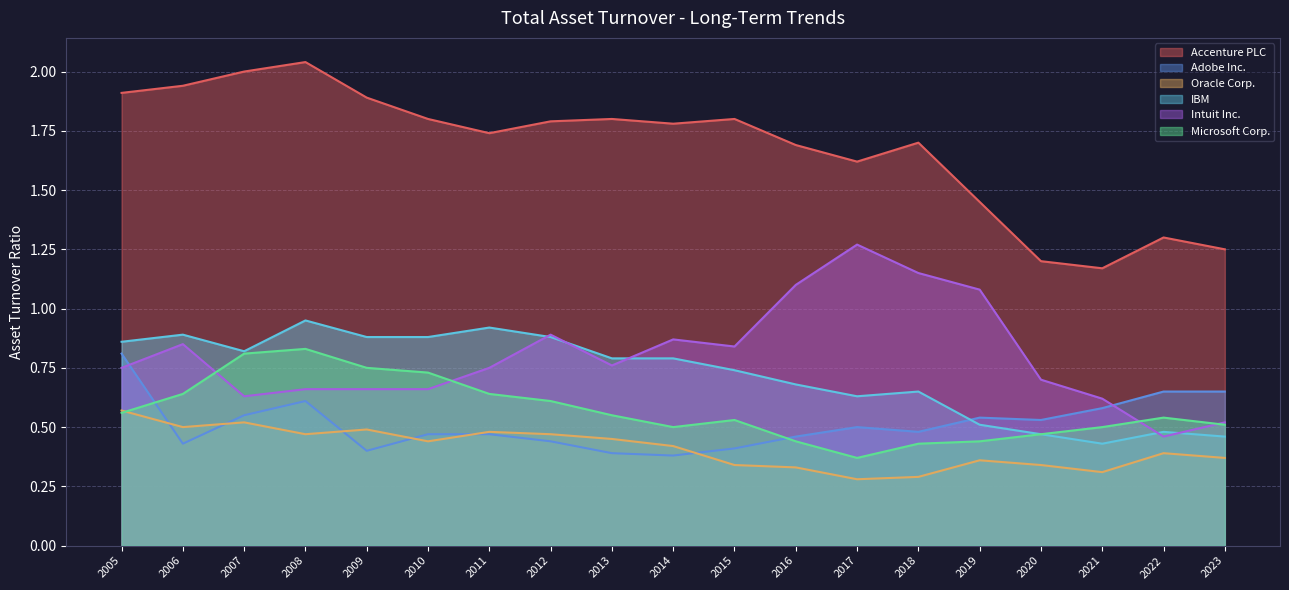

Between 2011 and 2012, which is larger?

2012